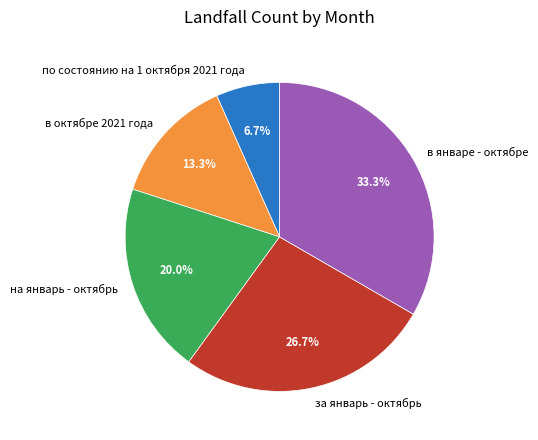

To the nearest percent, what percentage of the pie is в январе - октябрe?

33%